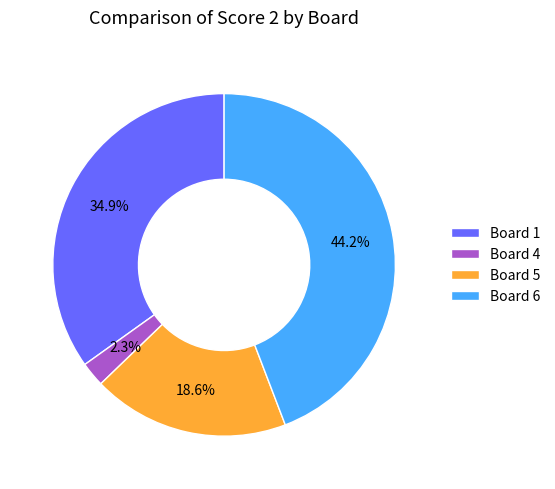

Combined, what portion of the pie is Board 4 and Board 1?

37.2%